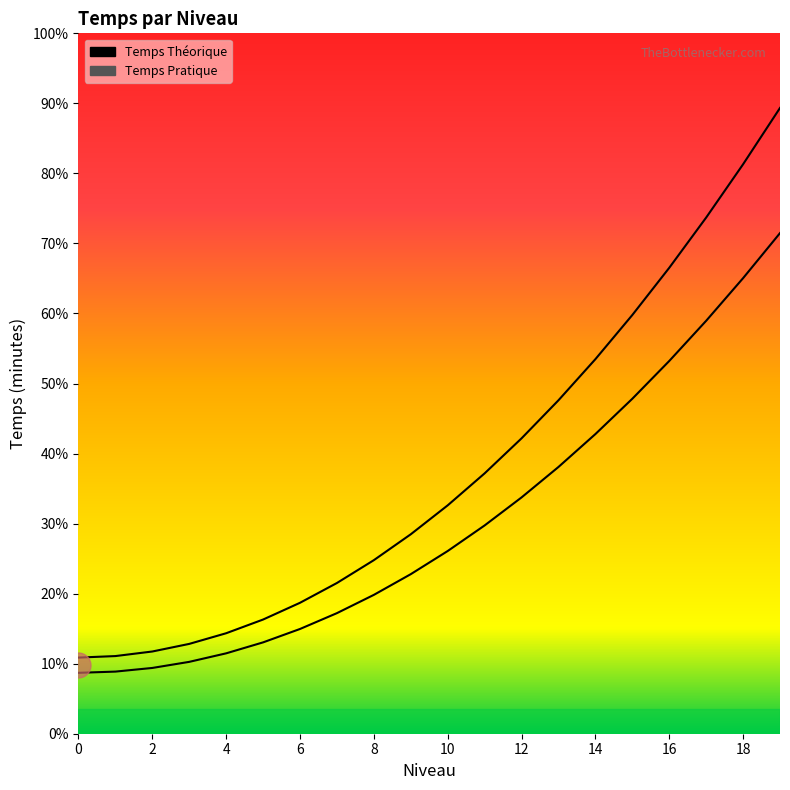

Which series has the widest spread of values?

Temps Pratique